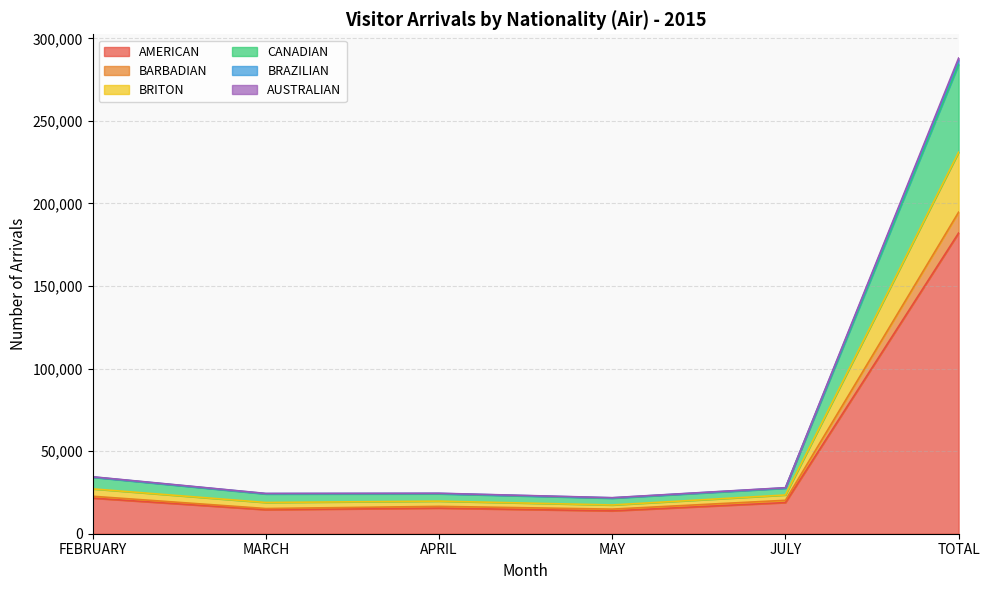

At which category is the sum across all series the highest?

TOTAL